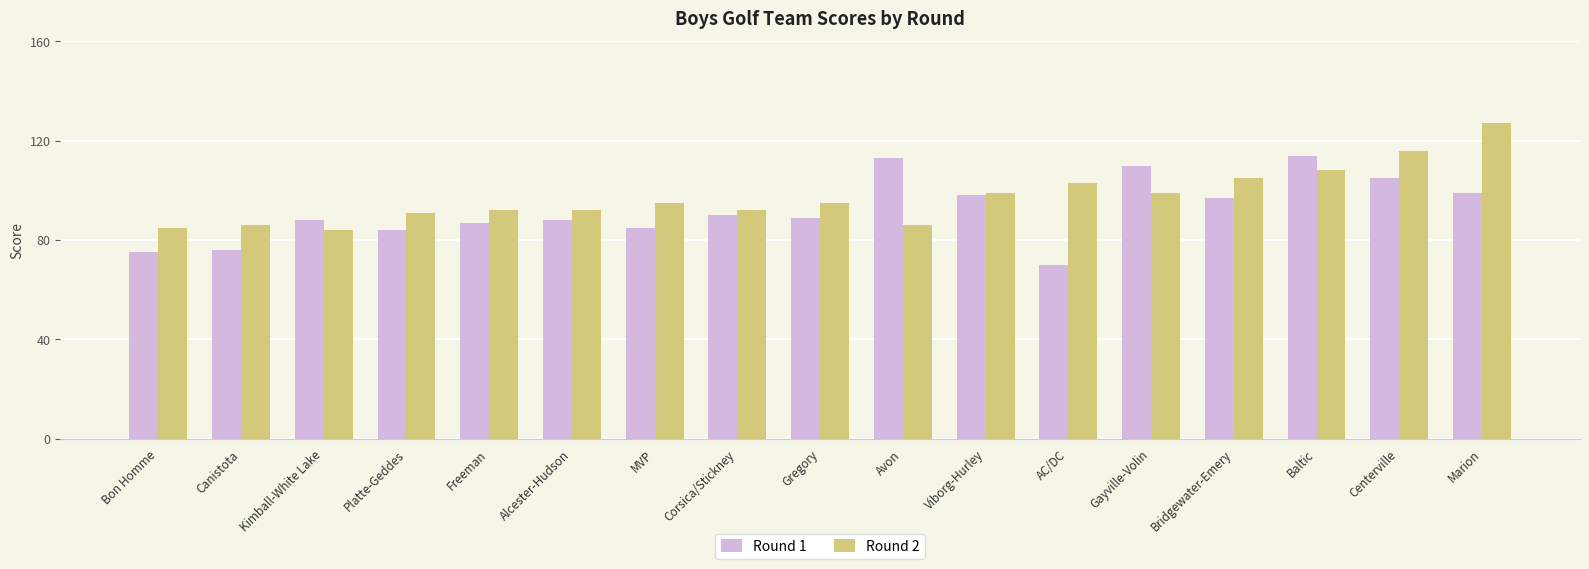

Reading left to right, transcribe all the data shown in this chart.

Round 1: 75	76	88	84	87	88	85	90	89	113	98	70	110	97	114	105	99
Round 2: 85	86	84	91	92	92	95	92	95	86	99	103	99	105	108	116	127